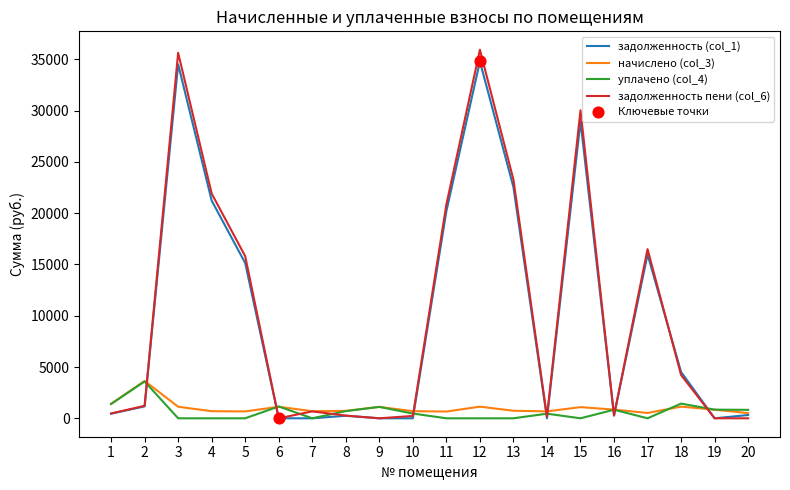

Which series has the largest range (max minus min)?

задолженность пени (col_6)